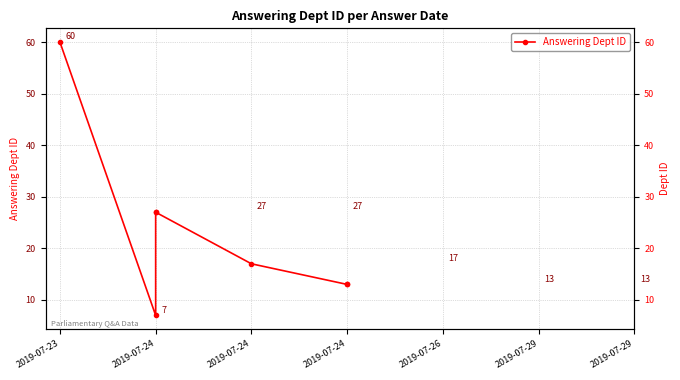

Is this an area chart (filled region under the line)?

No